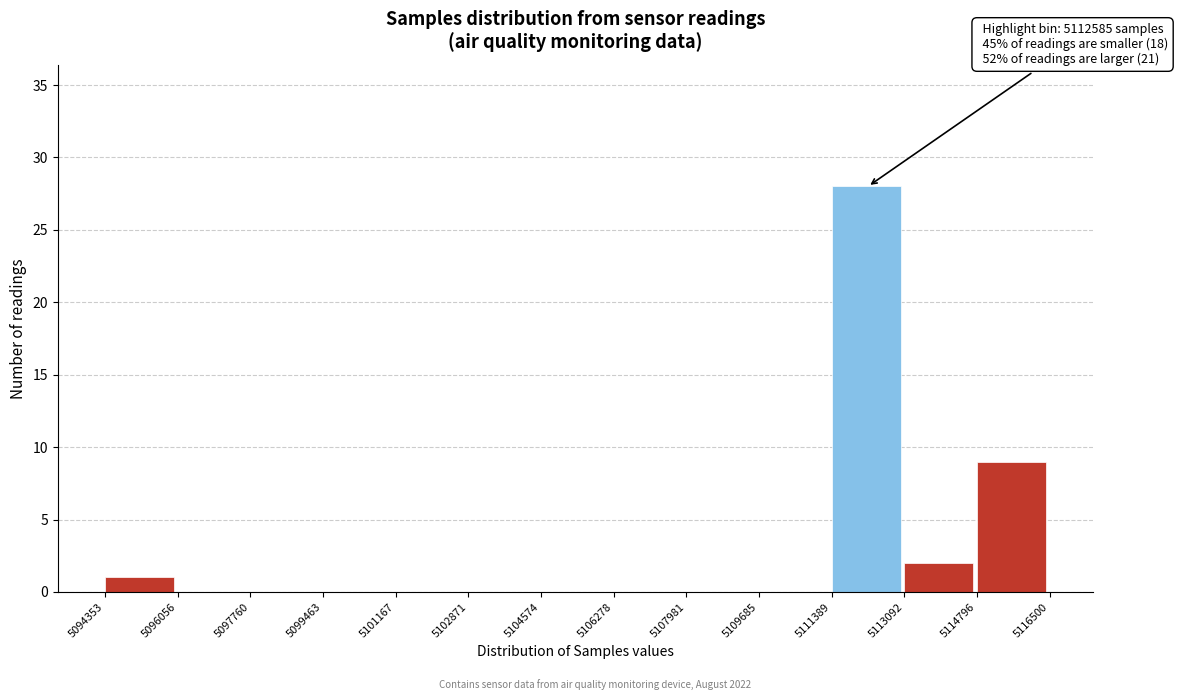

Which range on the x-axis has the tallest bar?

5111389 to 5113092